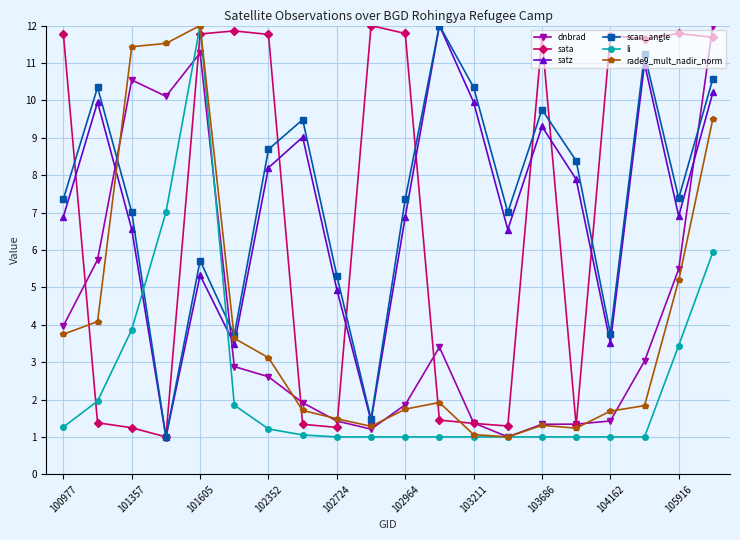

True or false: scan_angle has more than 2 interior local peaks.

True